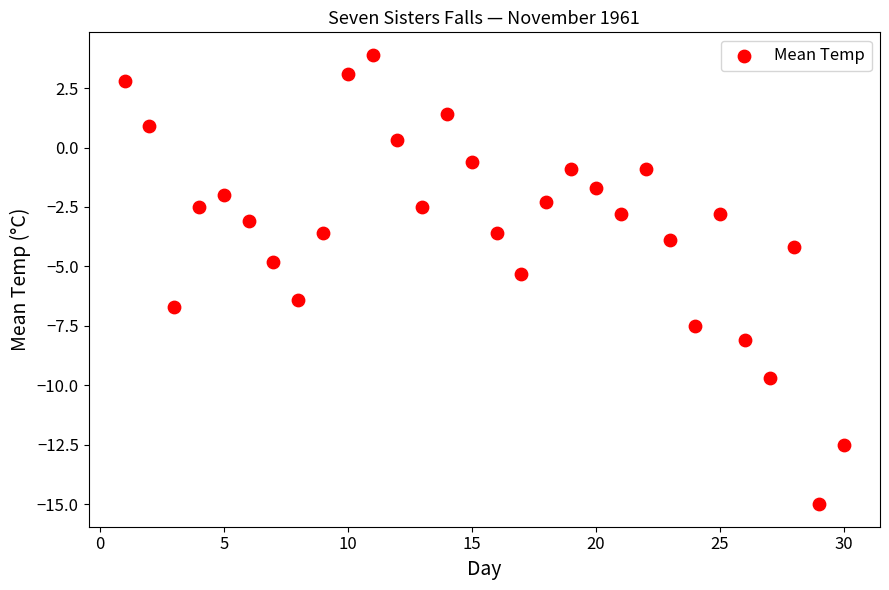

What is the range of Y values (max minus min)?

18.9